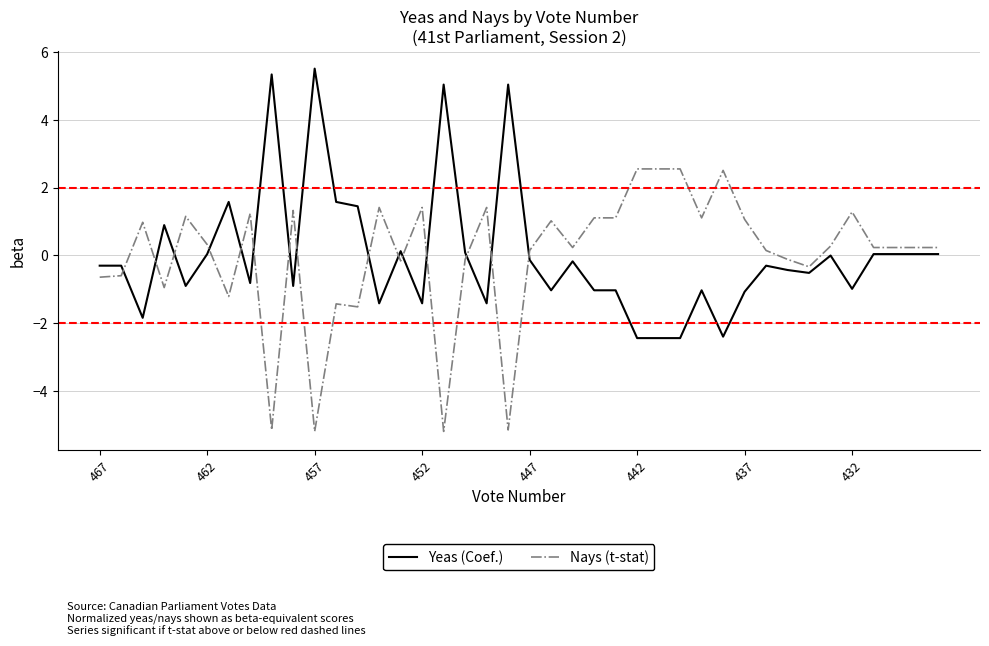

What is the smallest value displayed?

-5.2